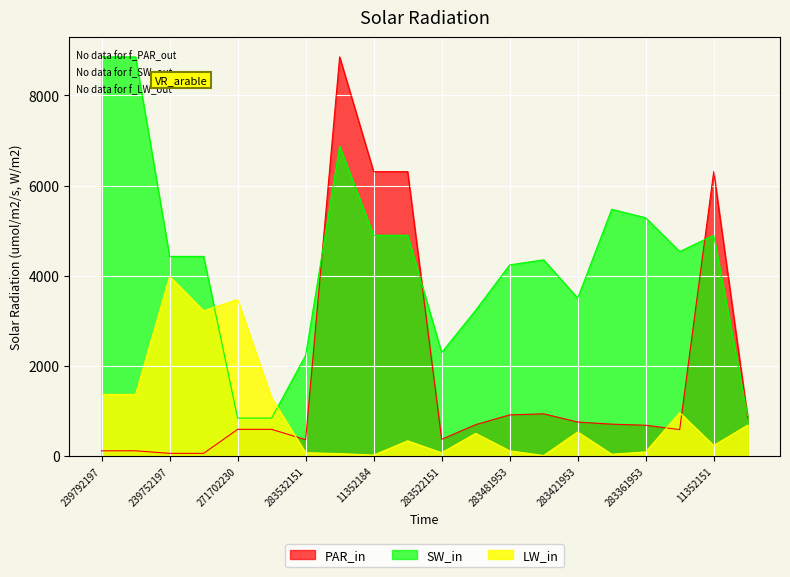

List the series in order of their peak value, lowest first.

LW_in, PAR_in, SW_in